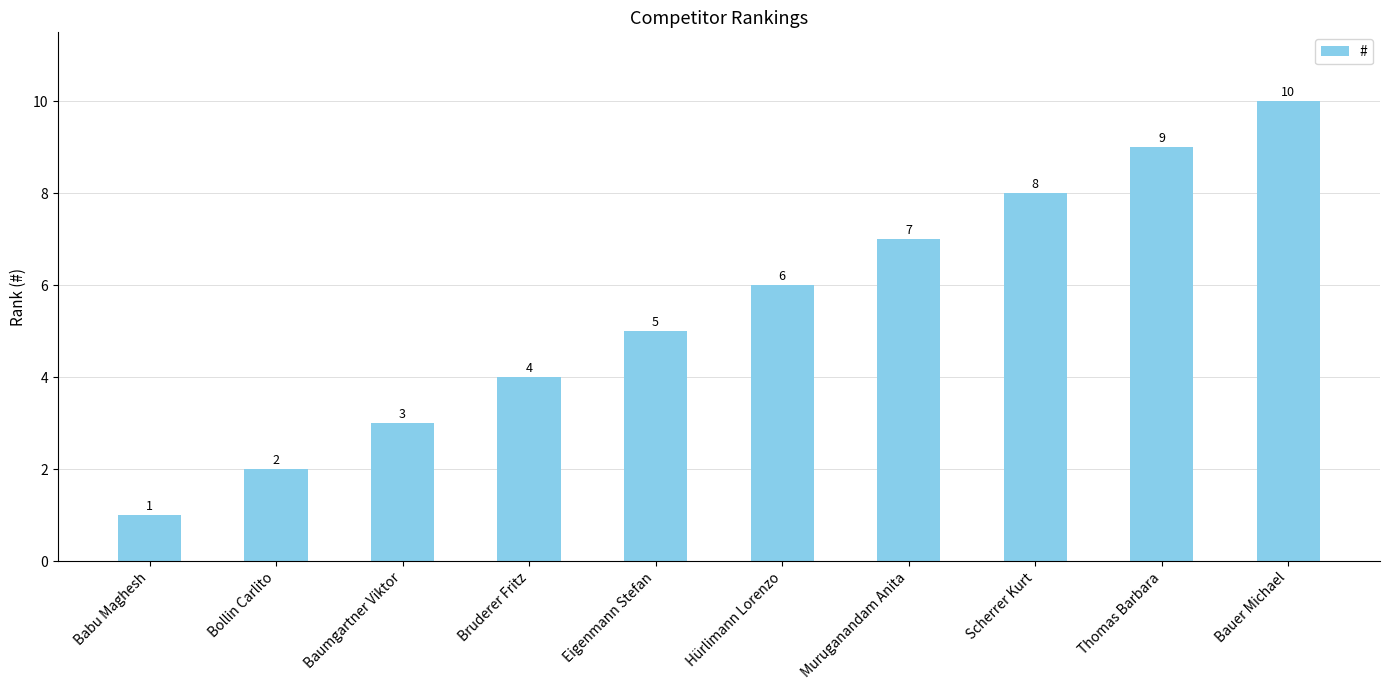

Reading left to right, transcribe all the data shown in this chart.

1	2	3	4	5	6	7	8	9	10